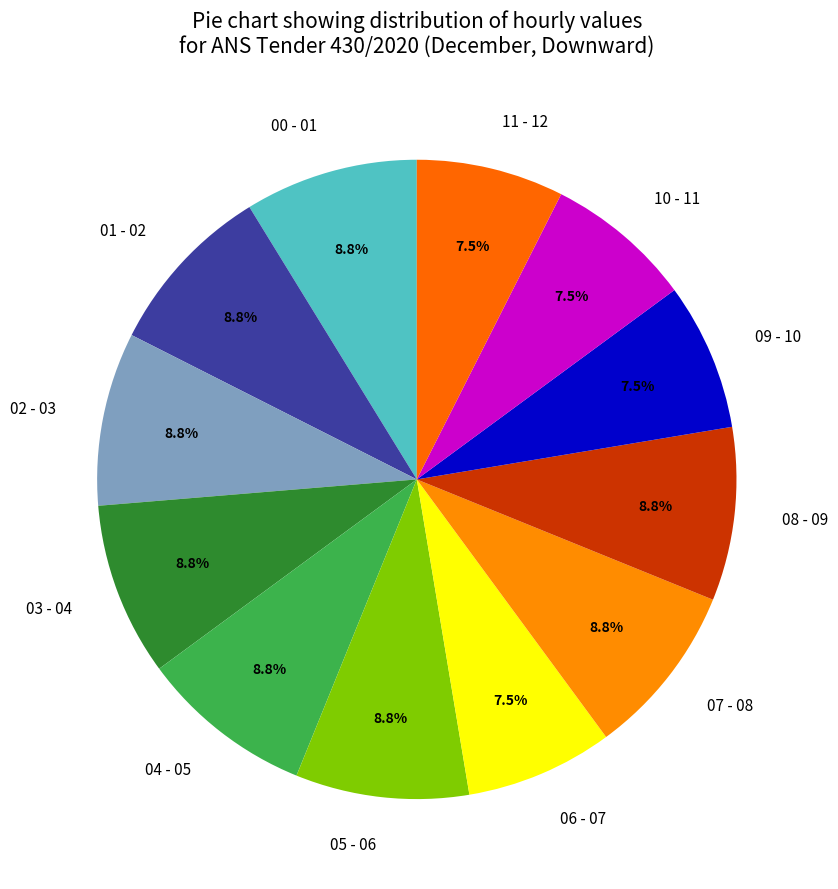

Combined, do 01 - 02 and 00 - 01 account for over 50%?

No